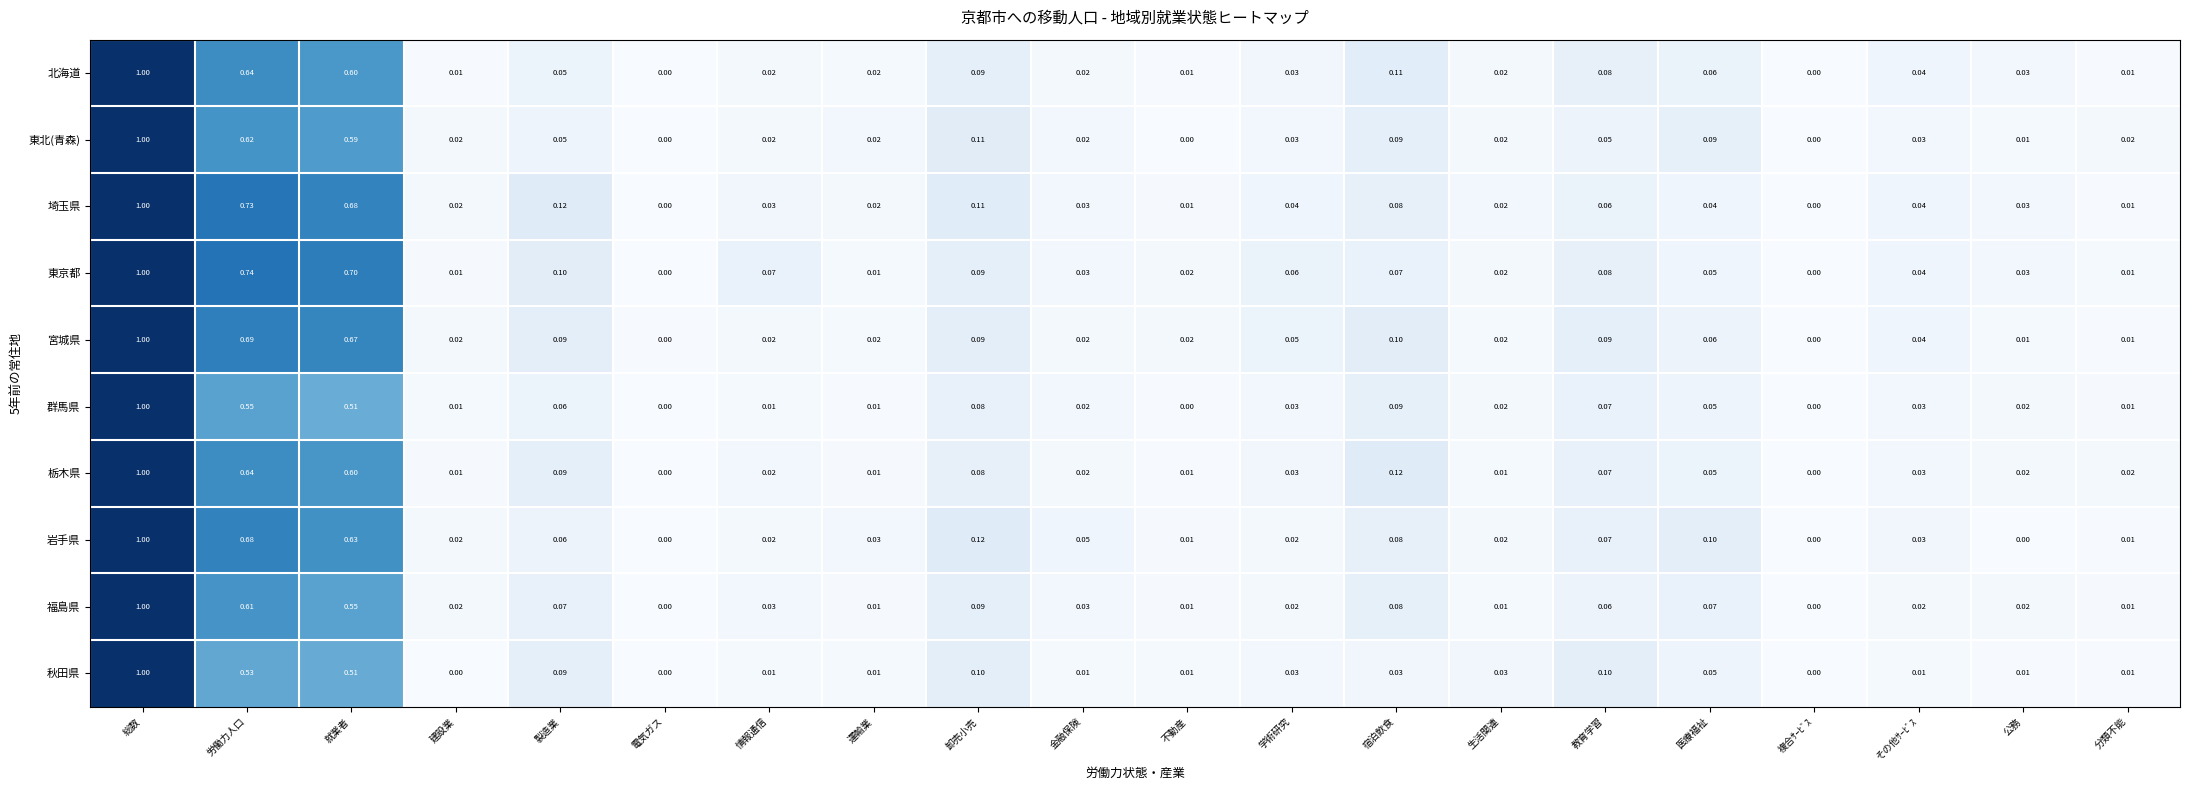

At which category is the sum across all series the highest?

総数